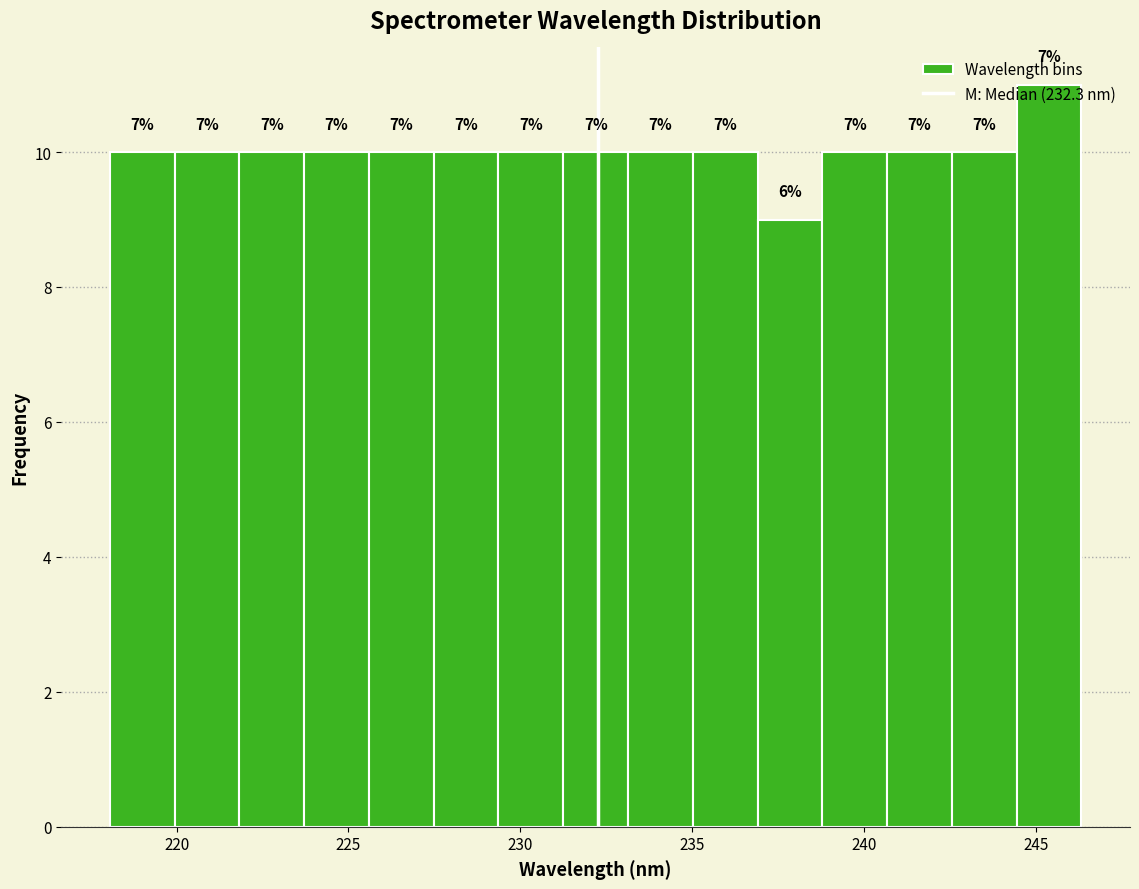

Read against the x-axis, roughly where is the centre of the tallest bar?

245.5